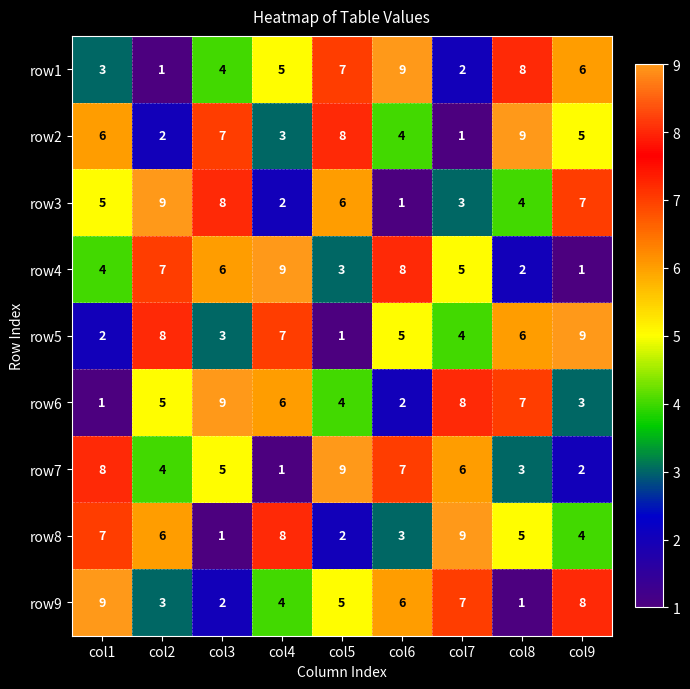

What is the average value of the row2 series?

5